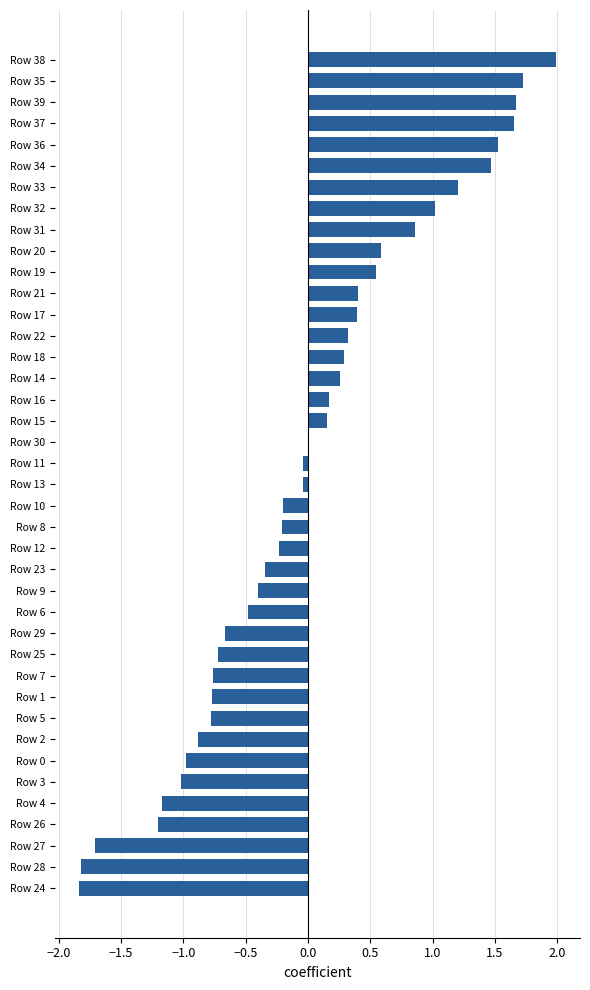

What is the change in value from Row 2 to Row 32?

+1.9